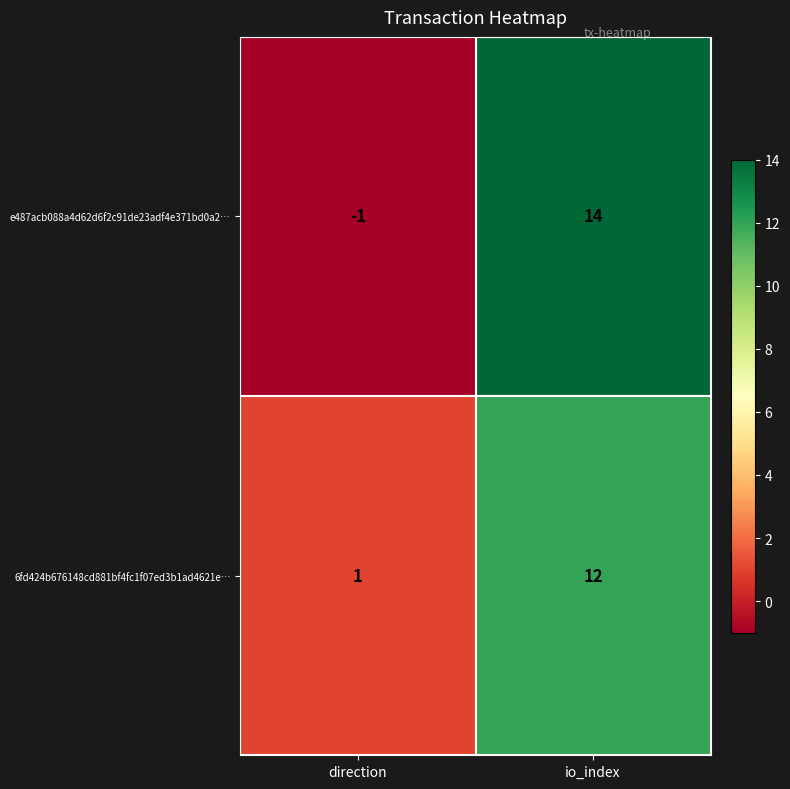

What is the sum of the 6fd424b676148cd881bf4fc1f07ed3b1ad4621e… values at direction and io_index?

13